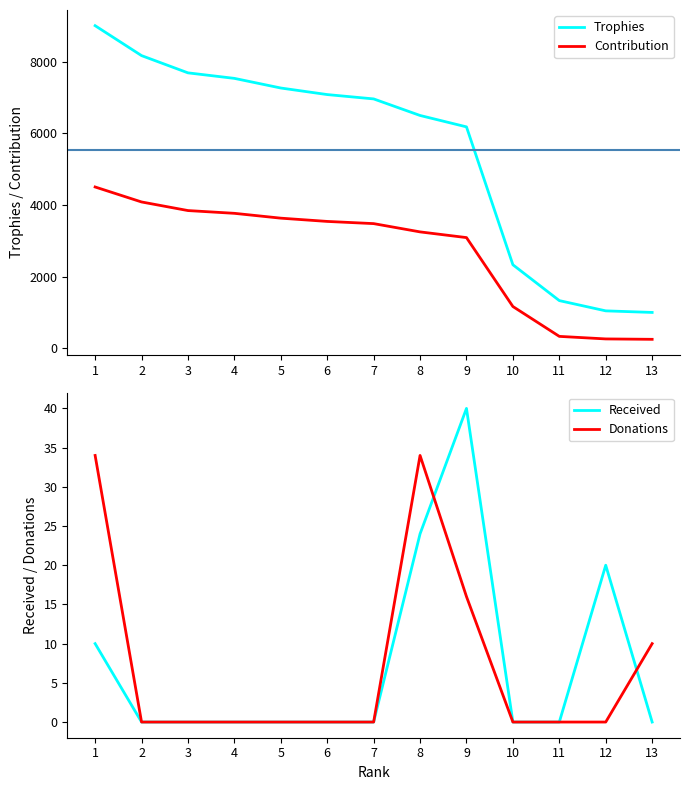

Reading left to right, transcribe all the data shown in this chart.

Trophies: 9000	8165	7684	7530	7261	7078	6957	6495	6177	2330	1330	1044	1000
Contribution: 4500	4082	3842	3765	3630	3539	3478	3247	3088	1165	332	261	250
Received: 10	0	0	0	0	0	0	24	40	0	0	20	0
Donations: 34	0	0	0	0	0	0	34	16	0	0	0	10